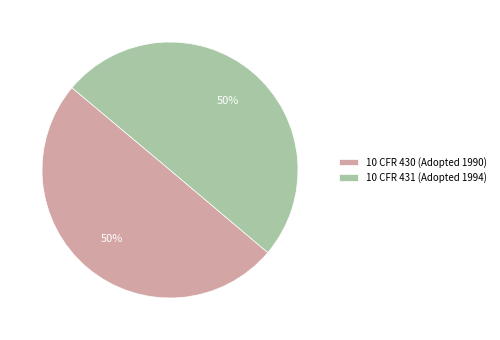

True or false: 10 CFR 431 (Adopted 1994) accounts for 50% of the total.

True